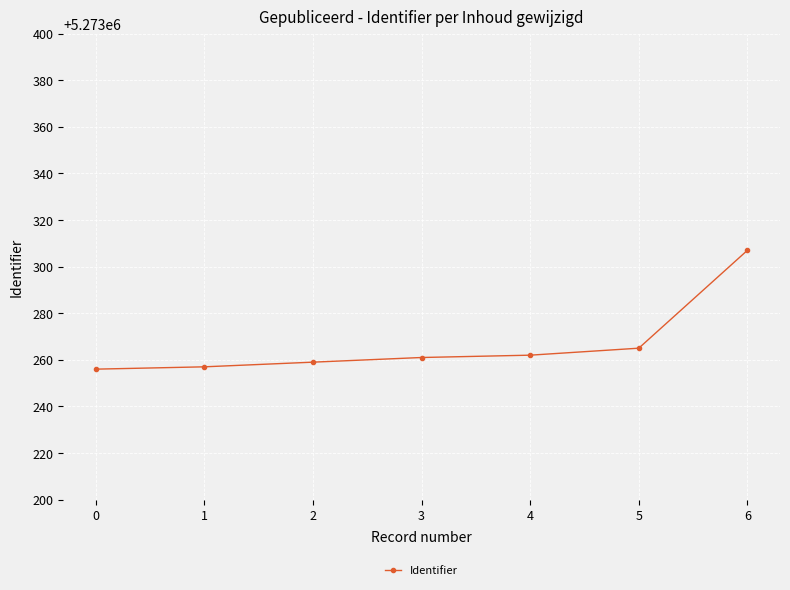

What is the approximate value at 5?

5273265